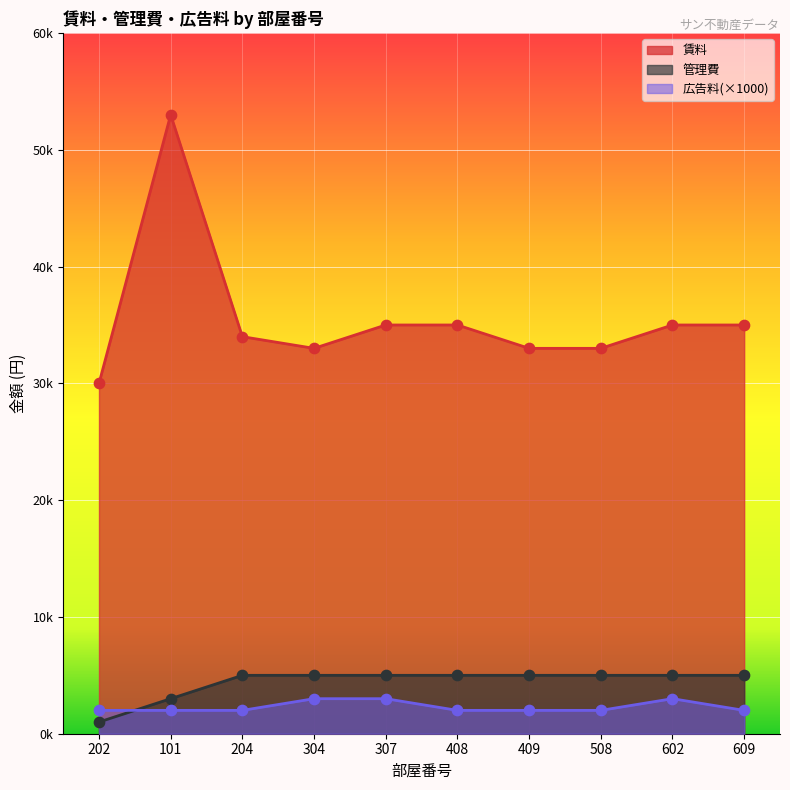

Which series has the largest total across all categories?

賃料